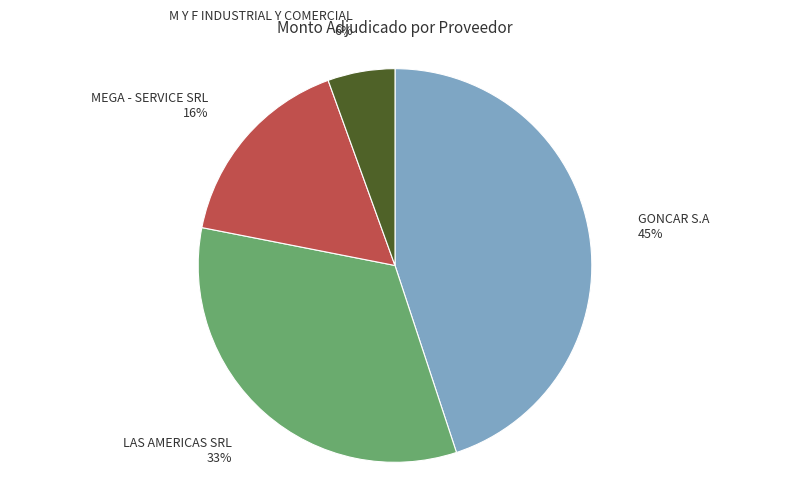

To the nearest percent, what is the difference between the largest and smallest slice percentages?

39%